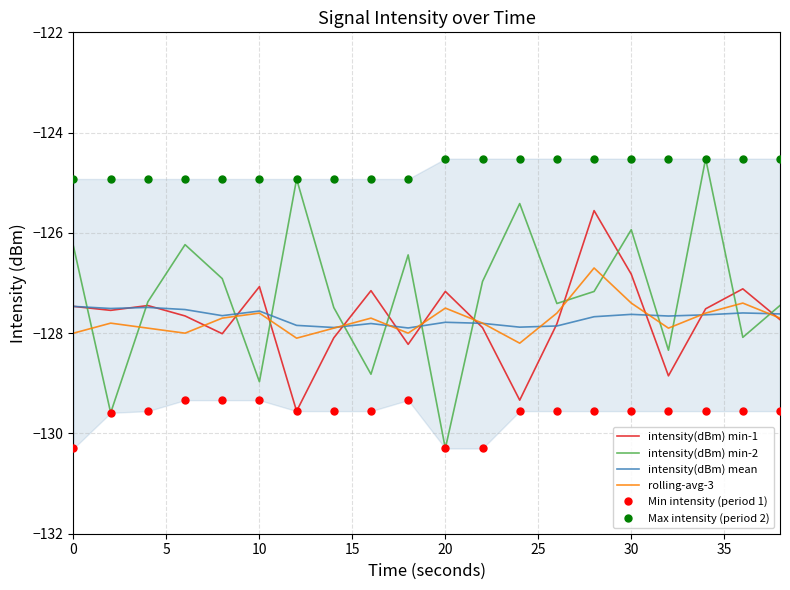

Which series has the widest spread of values?

intensity(dBm) min-2